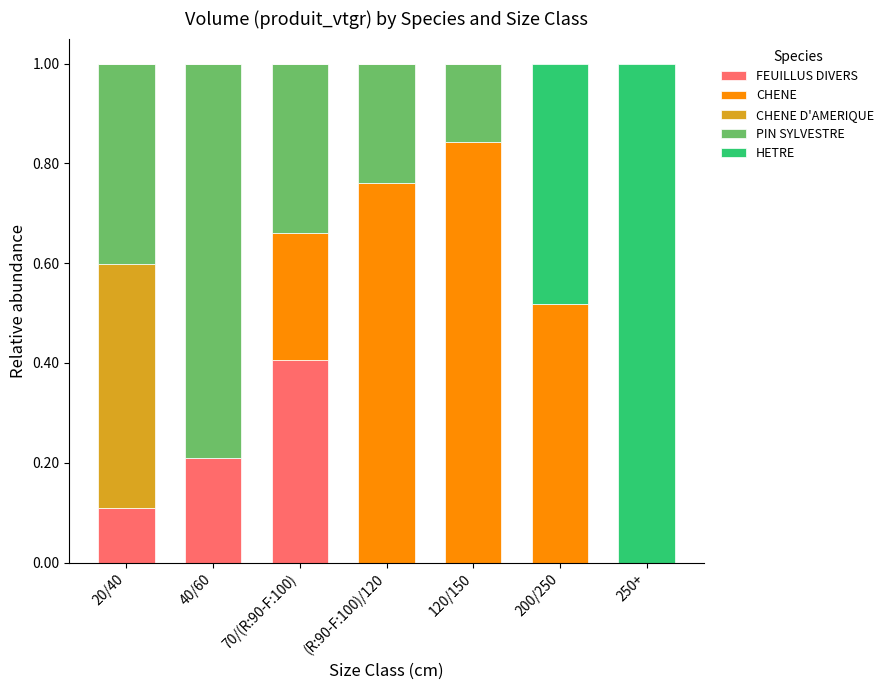

How many FEUILLUS DIVERS values are between 0 and 1?

7